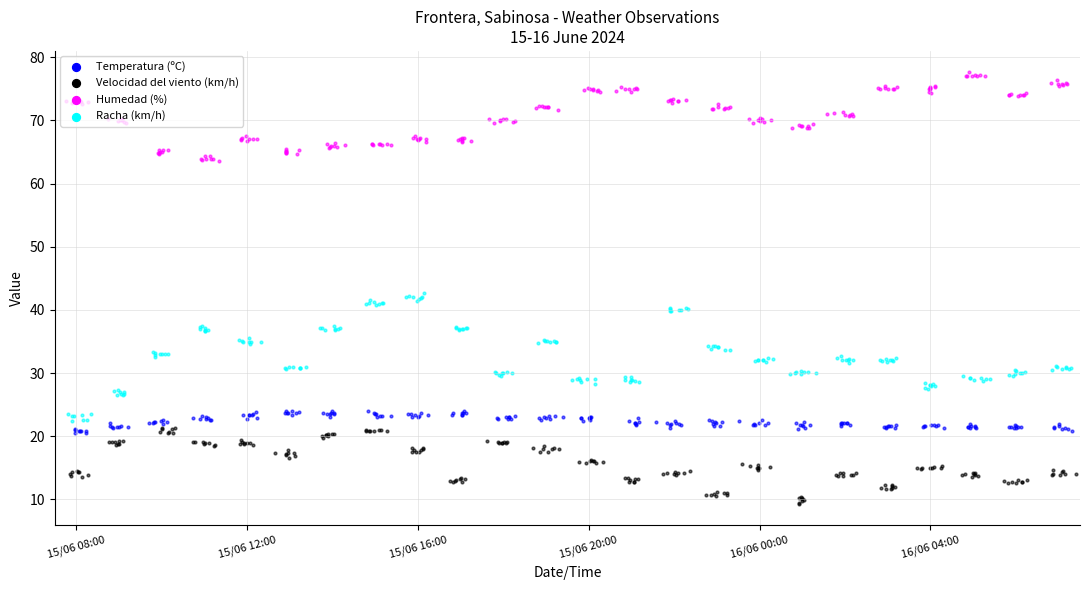

What is the total value across all series at 15/06 17:00?

140.6